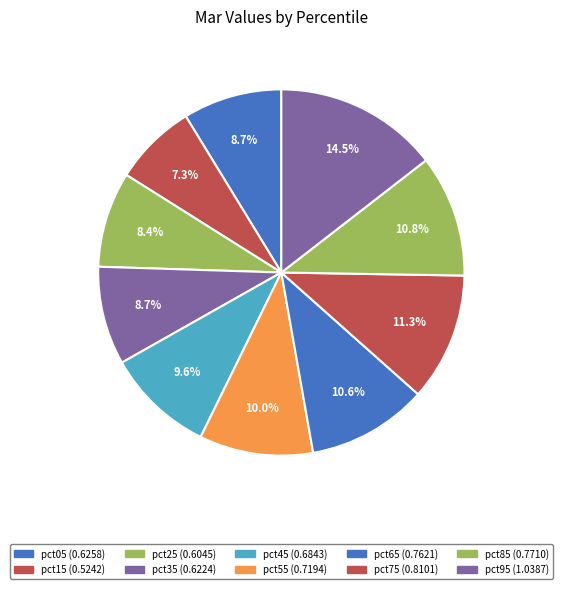

To the nearest percent, what is the difference between the pct95 and pct05 slice percentages?

6%